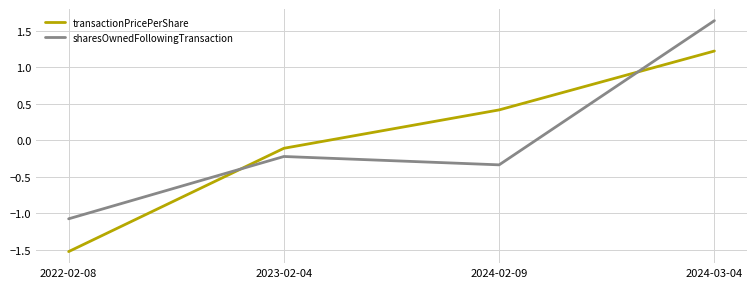

What are all the series names shown in the legend?

transactionPricePerShare, sharesOwnedFollowingTransaction